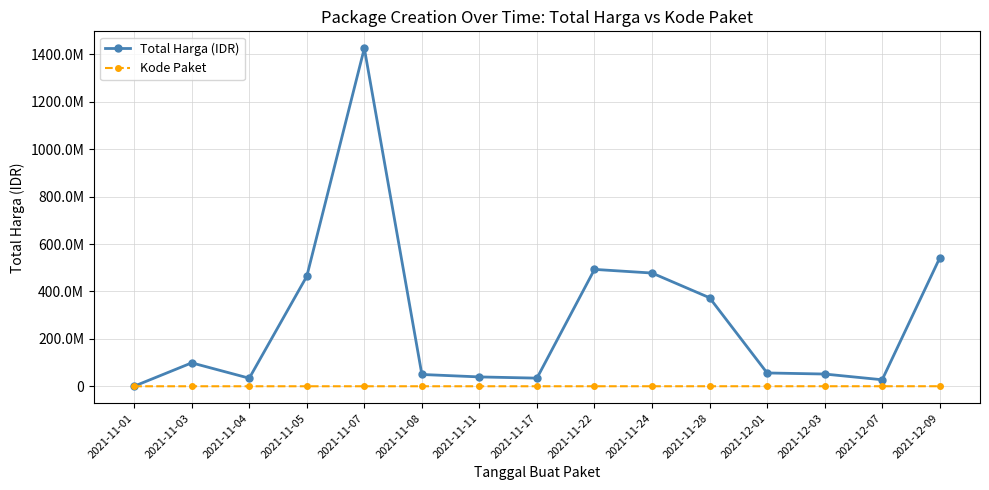

Reading left to right, what are all the values shown in this chart?

Total Harga (IDR): 333600	98772570	34000000	464002100	1425867900	49730040	39440000	34292000	493000000	477600000	373404000	56152800	51601000	27412000	541071000
Kode Paket: 464	5449	8530	13652	16823	17509	28271	40112	55826	67279	91101	103541	117783	128516	139817